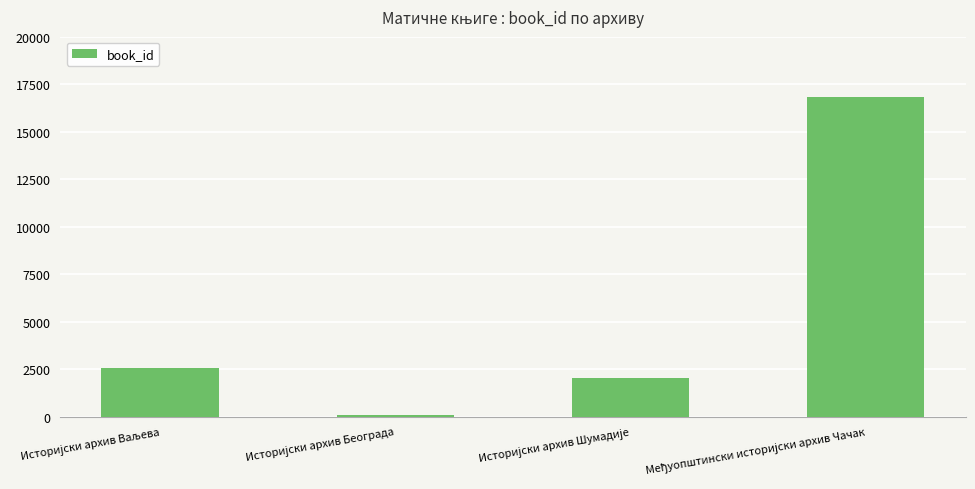

What is the value of the 1st bar from the left?

2572